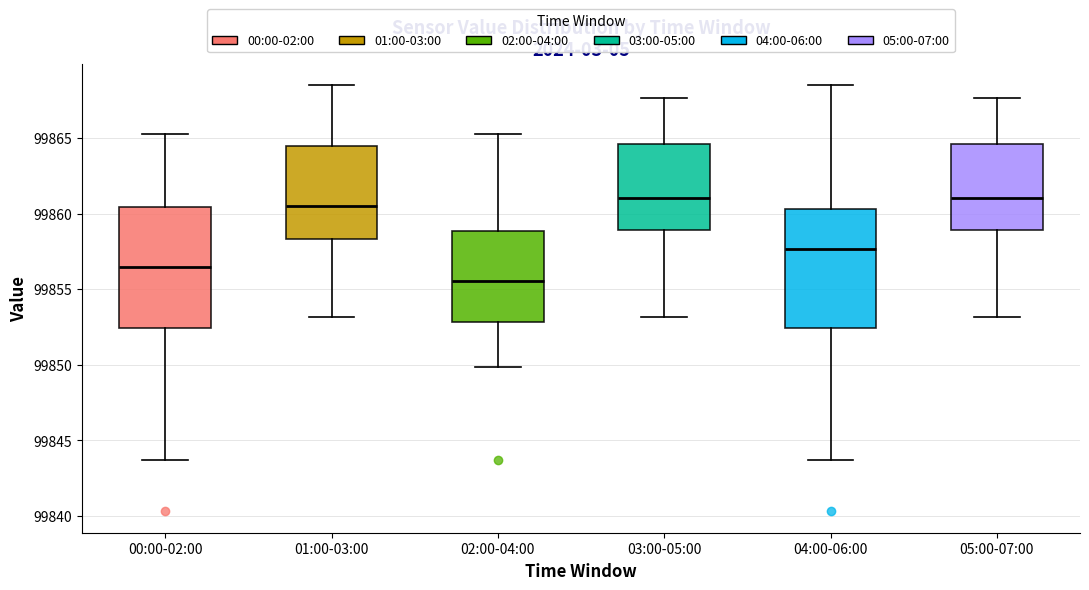

Which box has the lowest median line?

02:00-04:00